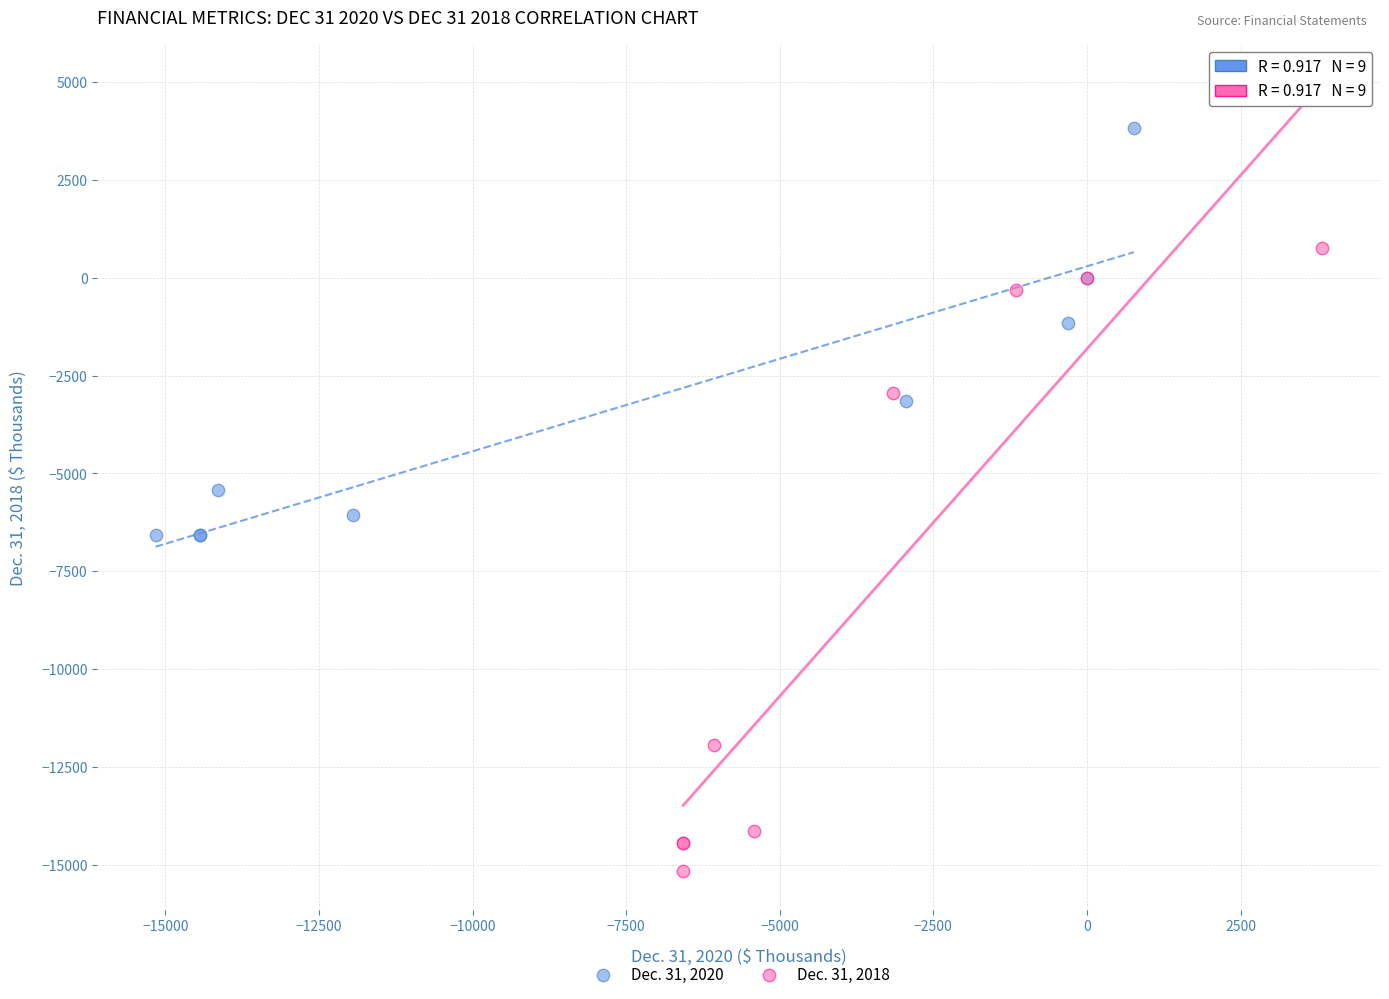

Which series reaches the maximum Y coordinate?

Dec. 31, 2020